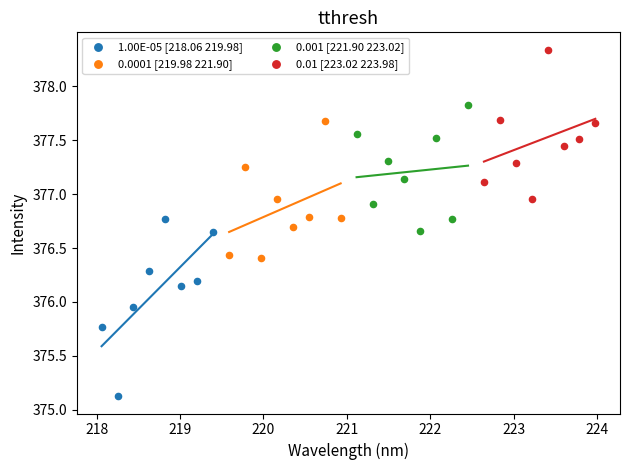

What are all the series names shown in the legend?

1.00E-05 [218.06 219.98], 0.0001 [219.98 221.90], 0.001 [221.90 223.02], 0.01 [223.02 223.98]